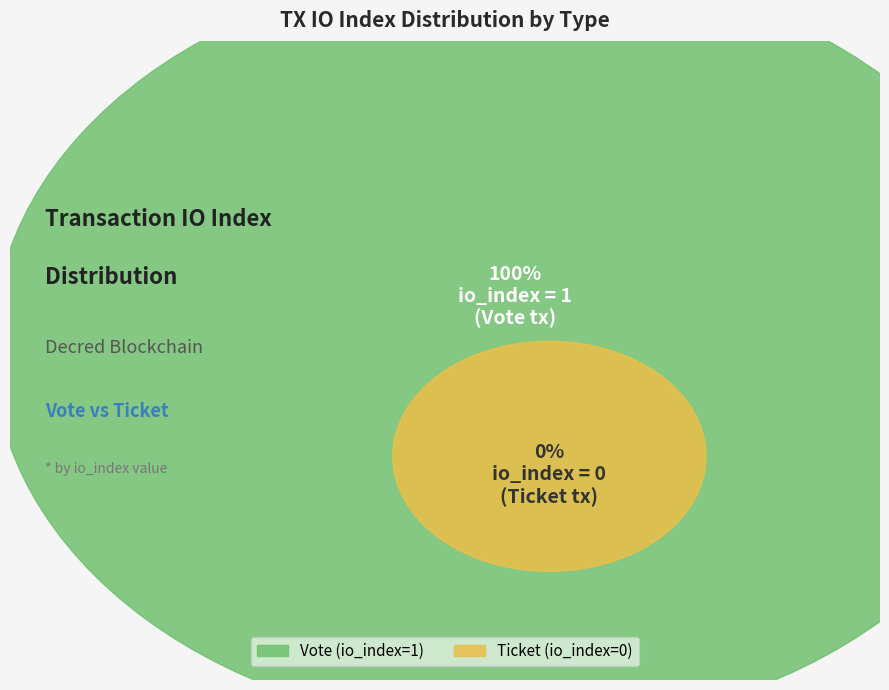

Which slice is the largest?

Vote (io_index=1)